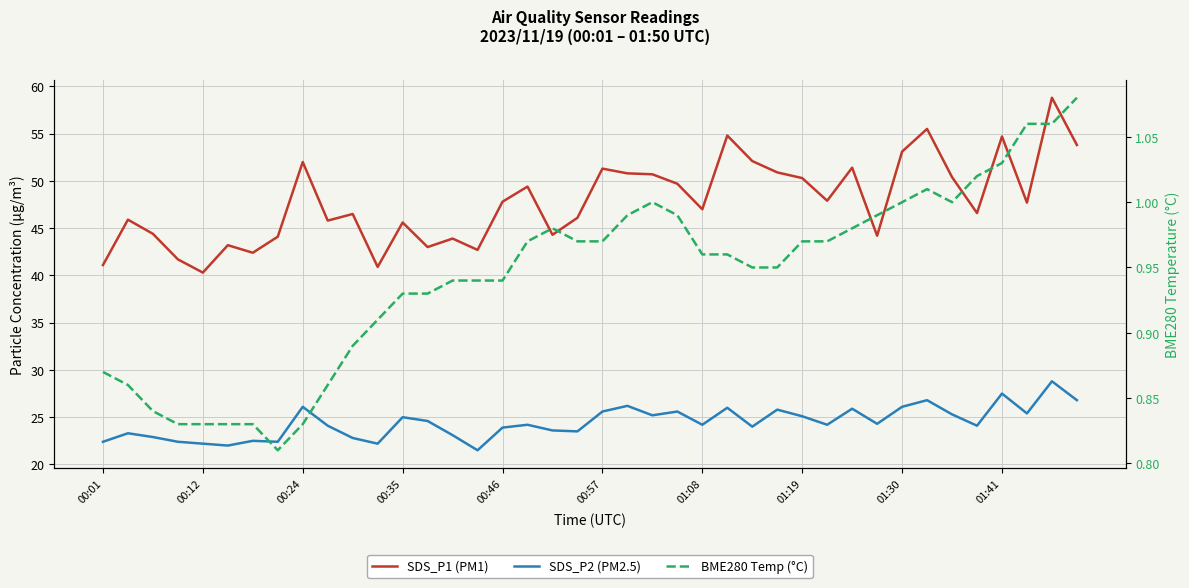

Reading right to left, what are all the values shown in this chart?

SDS_P1 (PM1): 53.8	58.8	47.7	54.7	46.6	50.4	55.5	53.1	44.2	51.4	47.9	50.3	50.9	52.1	54.8	47.0	49.7	50.7	50.8	51.3	46.1	44.3	49.4	47.8	42.7	43.9	43.0	45.6	40.9	46.5	45.8	52.0	44.1	42.4	43.2	40.3	41.7	44.4	45.9	41.1
SDS_P2 (PM2.5): 26.8	28.8	25.4	27.5	24.1	25.3	26.8	26.1	24.3	25.9	24.2	25.1	25.8	24.0	26.0	24.2	25.6	25.2	26.2	25.6	23.5	23.6	24.2	23.9	21.5	23.1	24.6	25.0	22.2	22.8	24.1	26.1	22.4	22.5	22.0	22.2	22.4	22.9	23.3	22.4
BME280 Temp (°C): 1.1	1.1	1.1	1.0	1.0	1.0	1.0	1.0	1.0	1.0	1.0	1.0	0.9	0.9	1.0	1.0	1.0	1.0	1.0	1.0	1.0	1.0	1.0	0.9	0.9	0.9	0.9	0.9	0.9	0.9	0.9	0.8	0.8	0.8	0.8	0.8	0.8	0.8	0.9	0.9